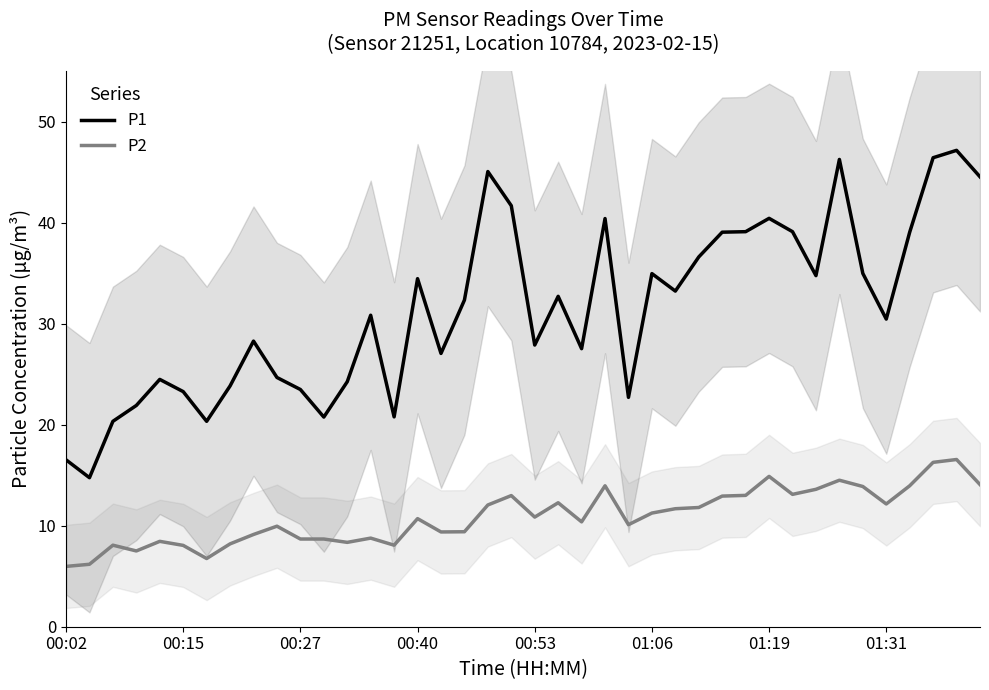

True or false: P2 and P1 intersect in this chart.

False